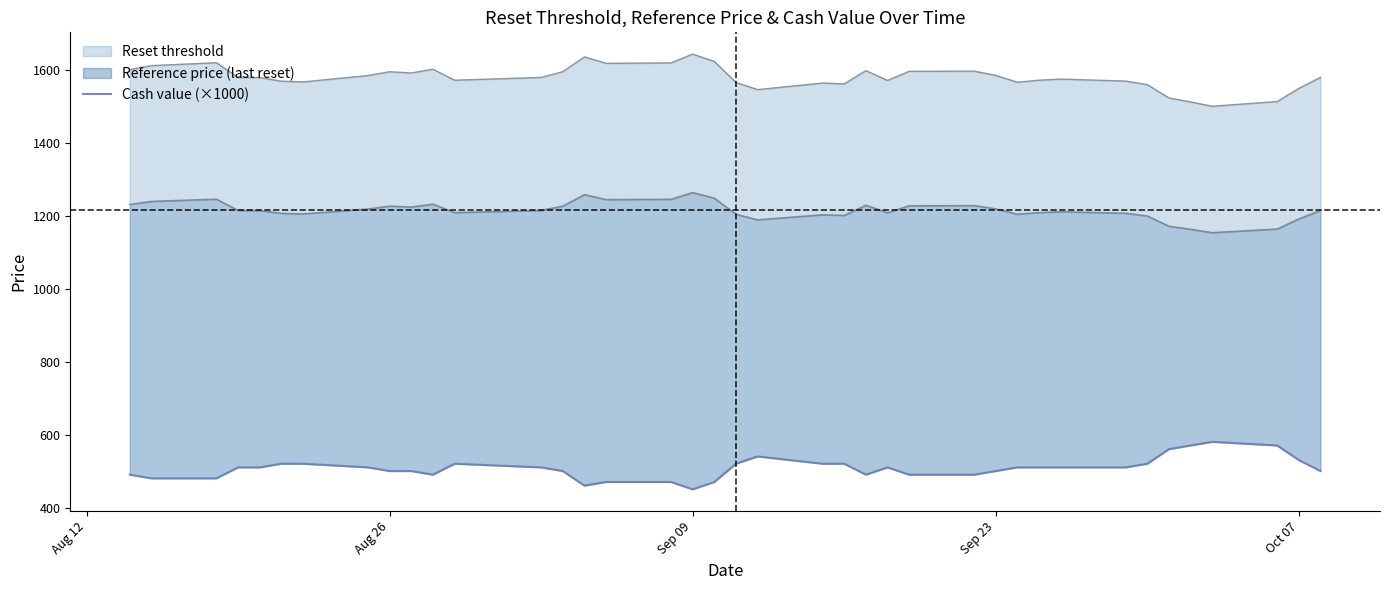

True or false: the data shows 843 at 6.

False